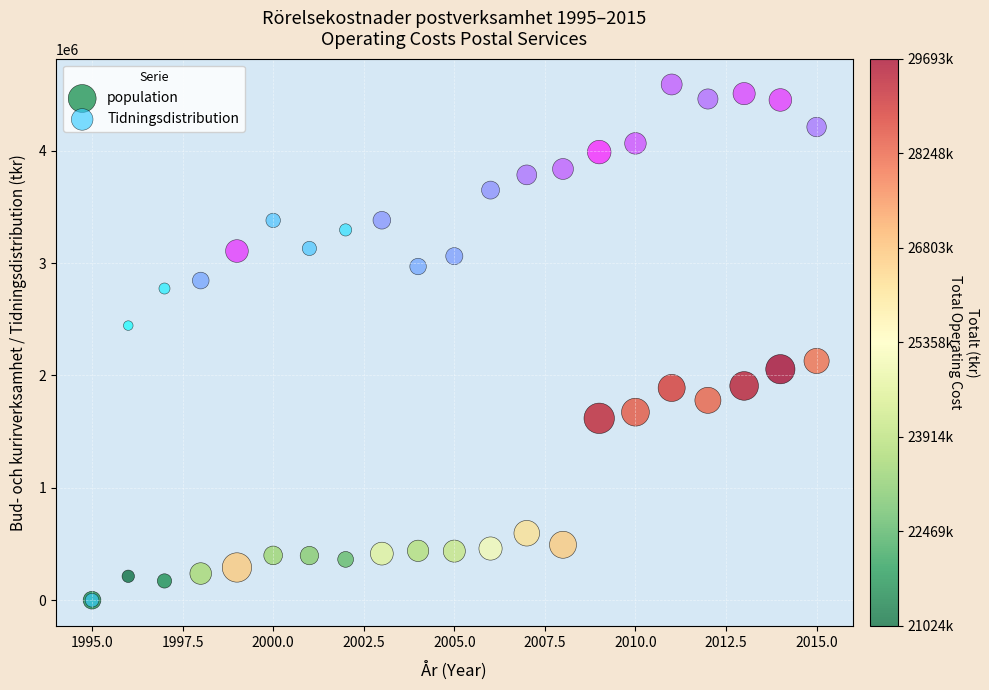

In the population series, what Y value is closest to 1064355?

595634